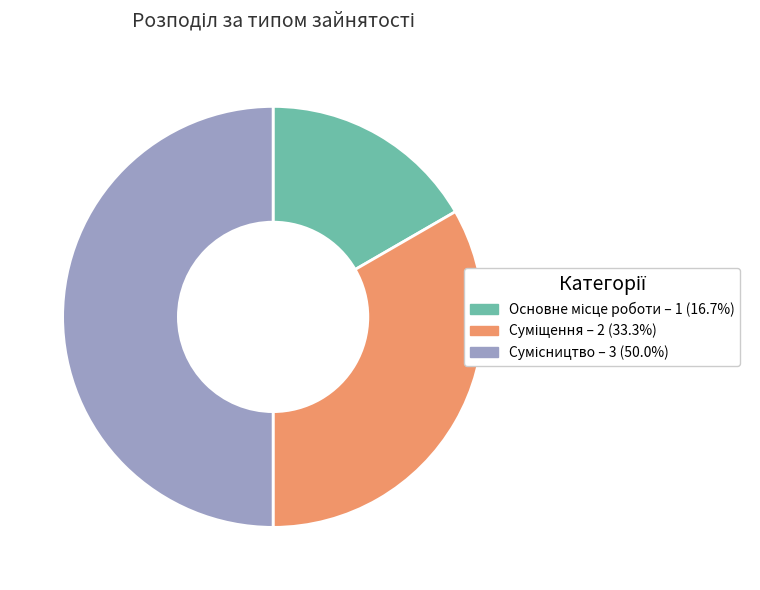

Count the number of slices in the pie.

3